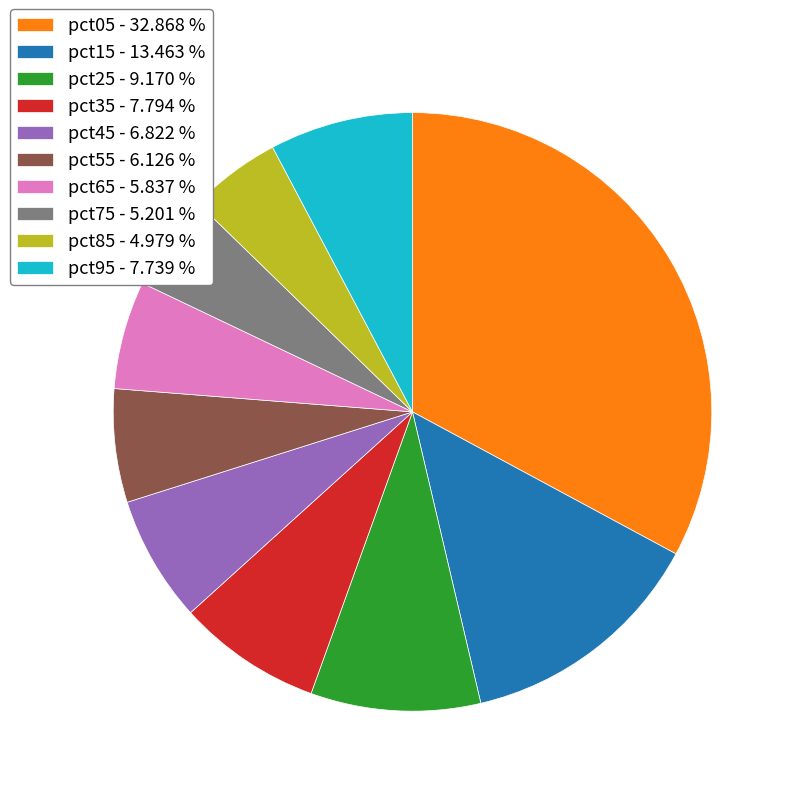

How many slices are in this pie chart?

10